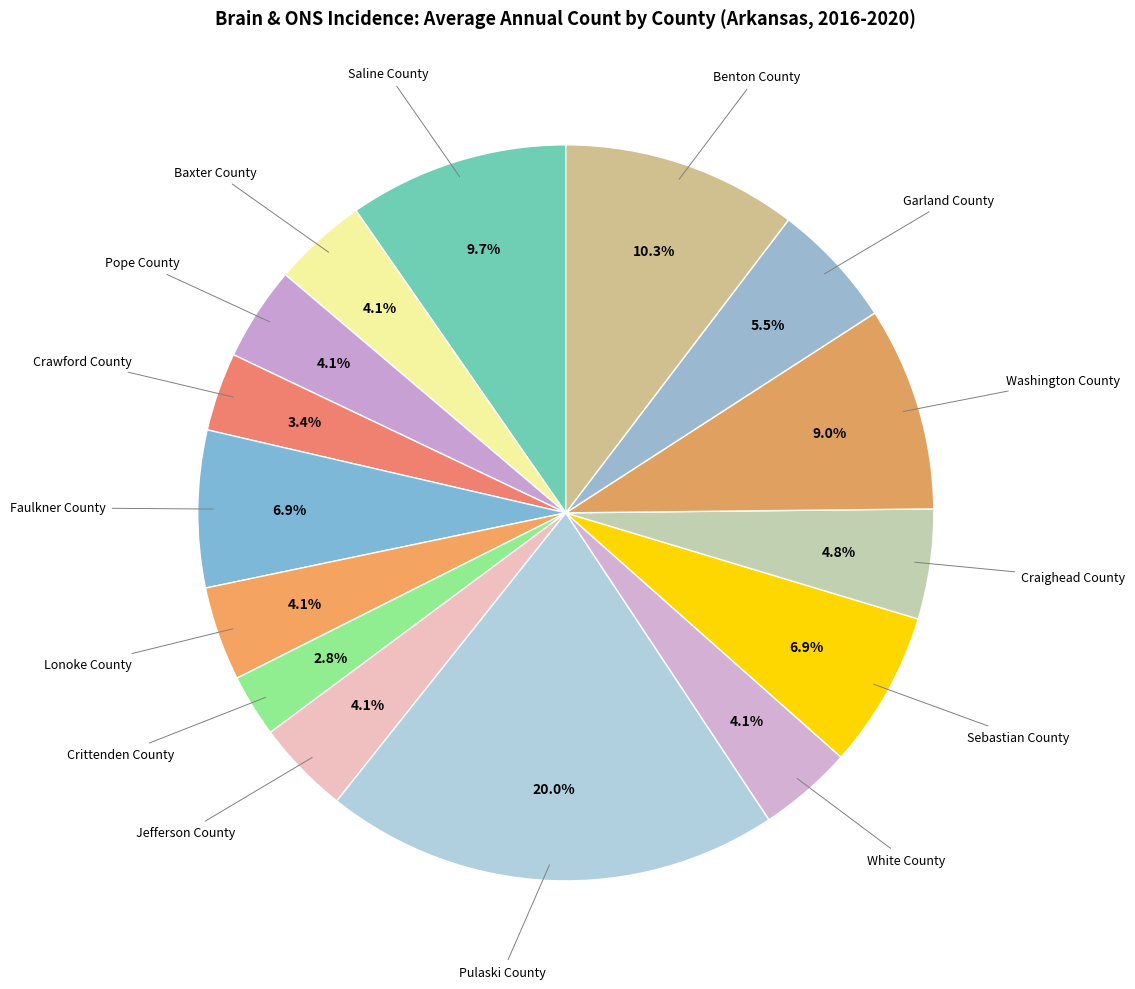

How many segments does this pie chart have?

15